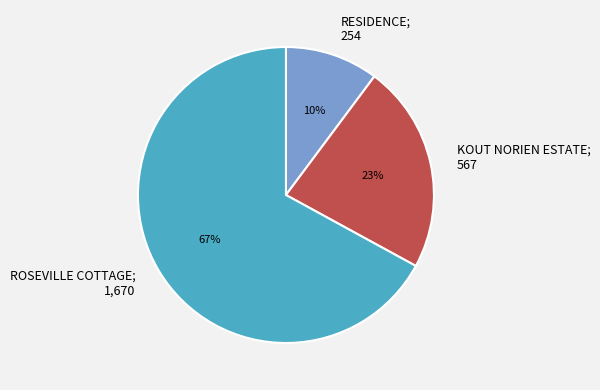

What is the smallest slice in the pie chart?

RESIDENCE